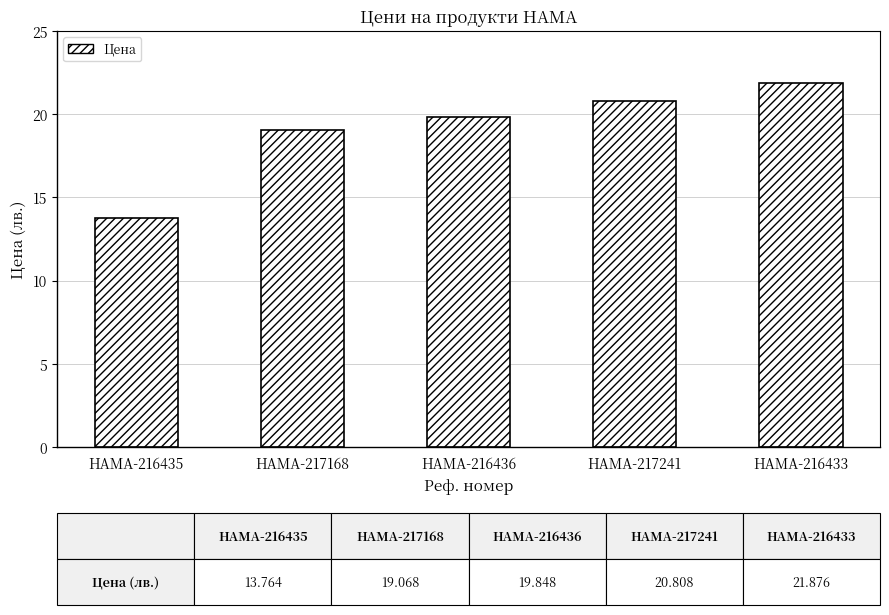

What is the sum of the values at HAMA-217168 and HAMA-216435?

32.8